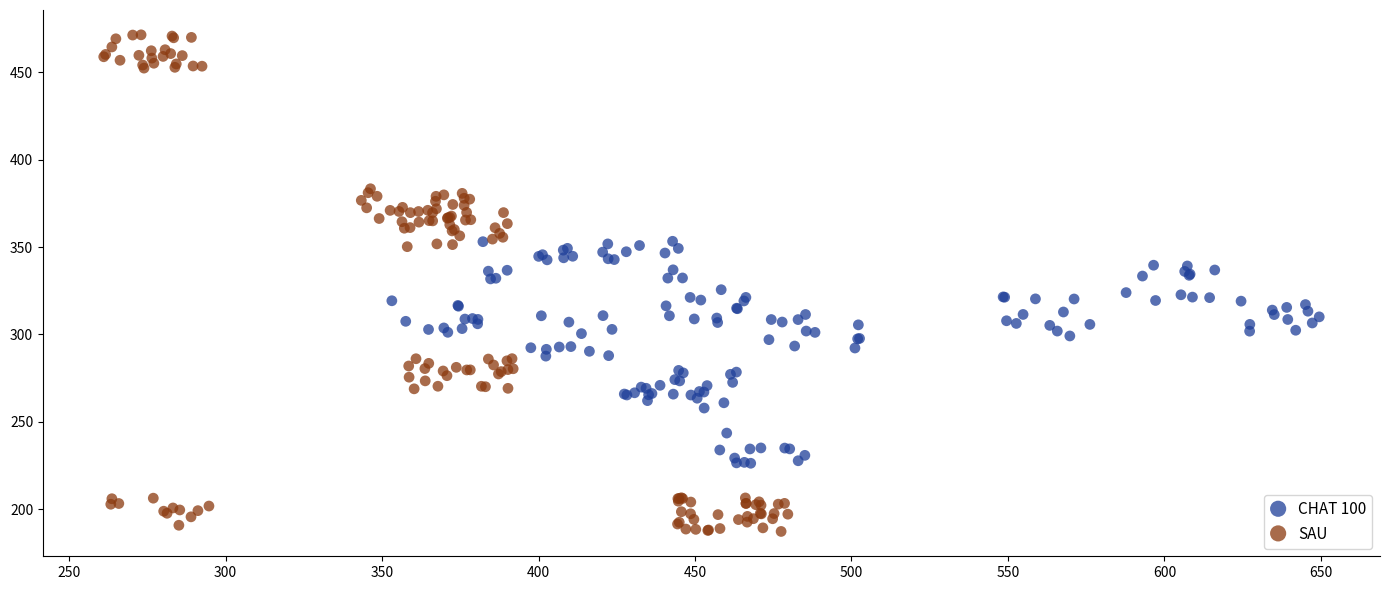

Which series contains the highest Y value?

SAU